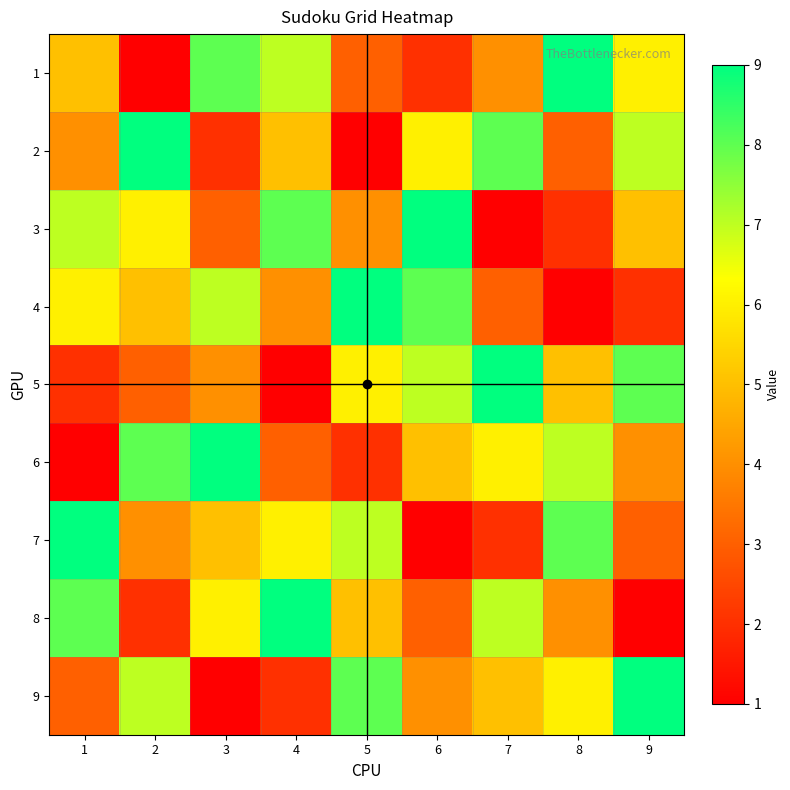

At which category does the chart reach its minimum across all series?

2